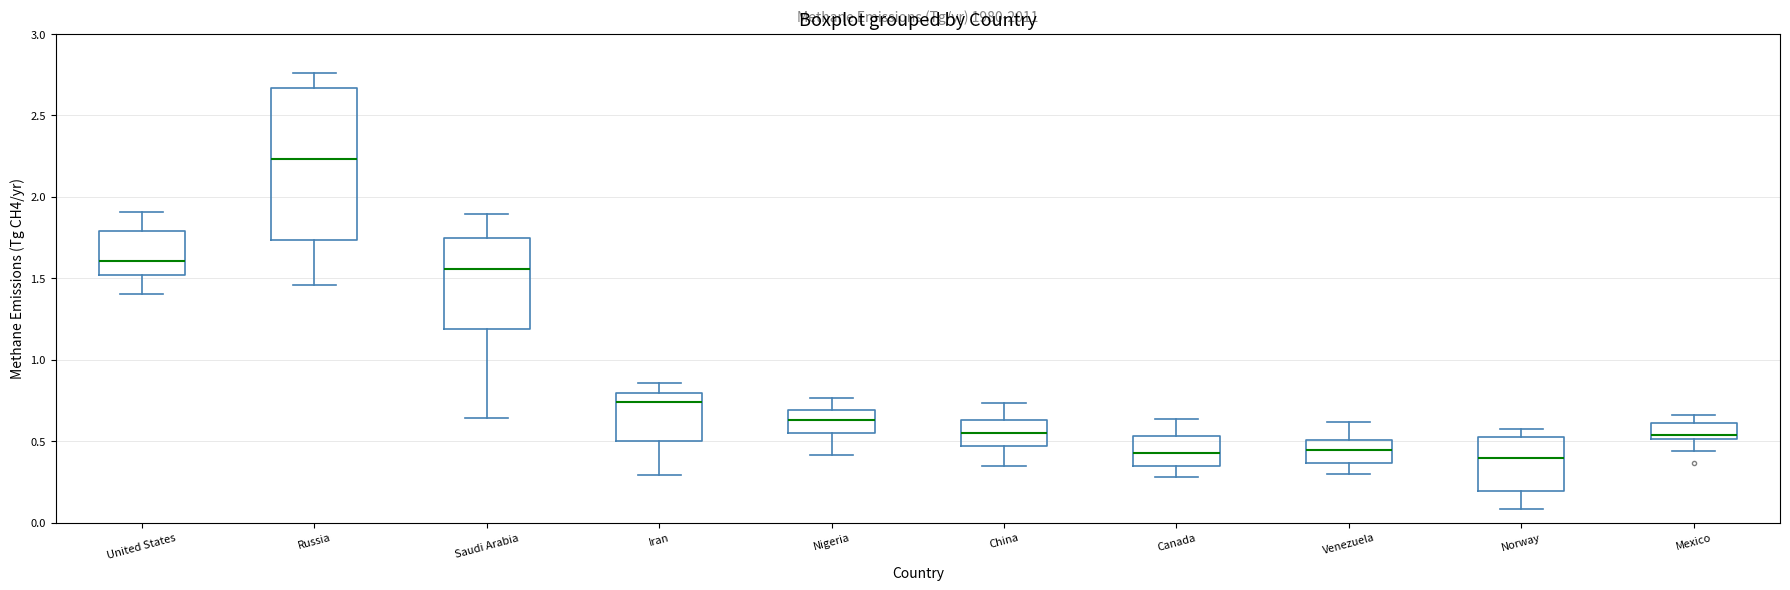

Reading left to right, read every box against the y-axis: the position of its median line, the range the box covers, and the ends of its whiskers. The values are not printed on the chart, so give them approximately, as read against the axis.

United States: median 1.60, box 1.50 to 1.80, whiskers 1.40 to 1.90
Russia: median 2.25, box 1.75 to 2.65, whiskers 1.45 to 2.75
Saudi Arabia: median 1.55, box 1.20 to 1.75, whiskers 0.65 to 1.90
Iran: median 0.75, box 0.50 to 0.80, whiskers 0.30 to 0.85
Nigeria: median 0.65, box 0.55 to 0.70, whiskers 0.40 to 0.75
China: median 0.55, box 0.45 to 0.65, whiskers 0.35 to 0.75
Canada: median 0.45, box 0.35 to 0.55, whiskers 0.30 to 0.65
Venezuela: median 0.45, box 0.35 to 0.50, whiskers 0.30 to 0.60
Norway: median 0.40, box 0.20 to 0.55, whiskers 0.10 to 0.55 (just above the box's upper edge)
Mexico: median 0.55, box 0.50 to 0.60, whiskers 0.45 to 0.65